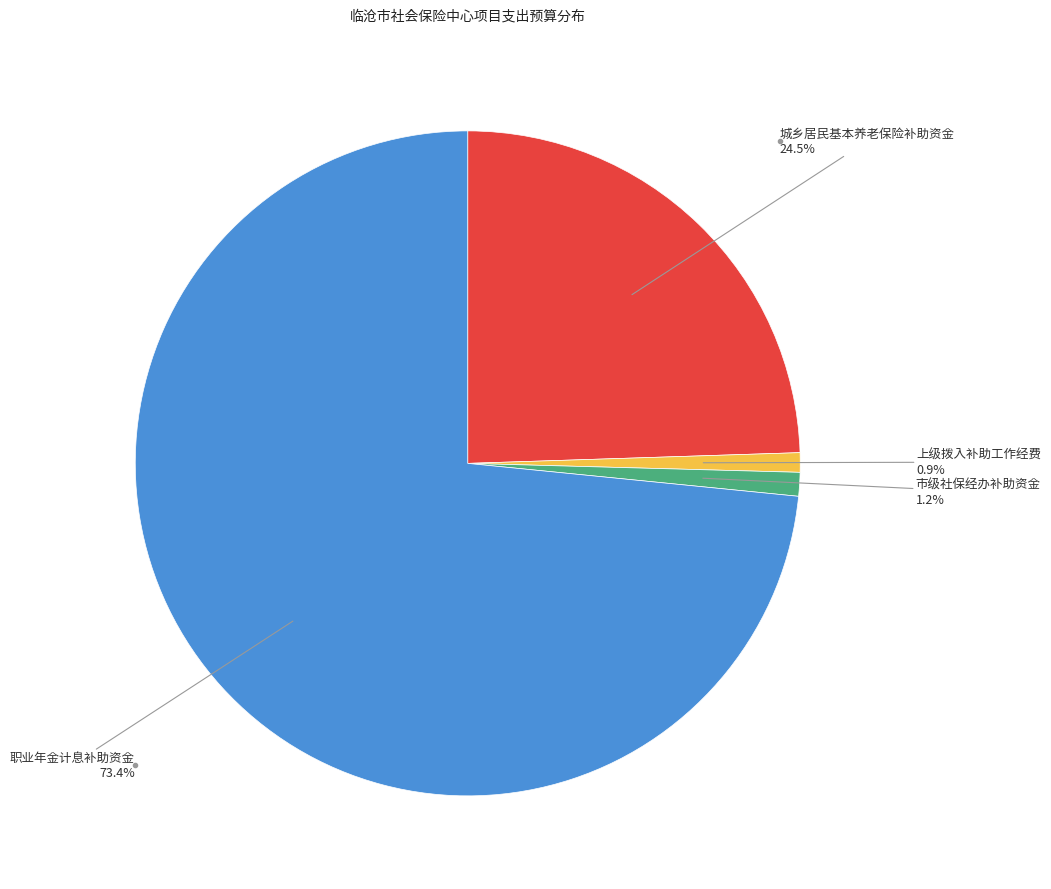

Does any single category account for the majority?

Yes